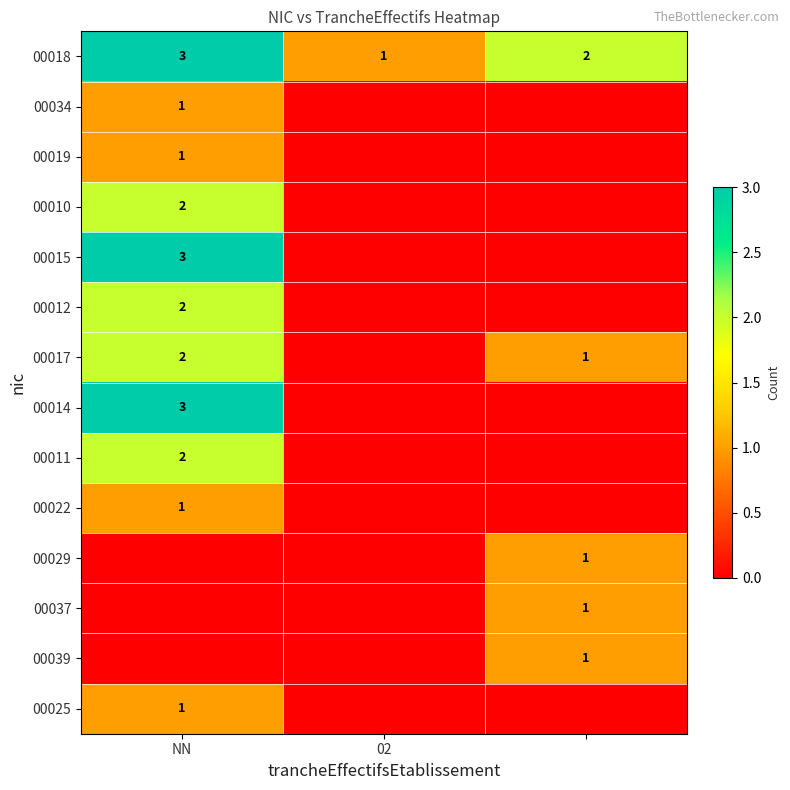

What is the difference between the highest and lowest values at 02?

1